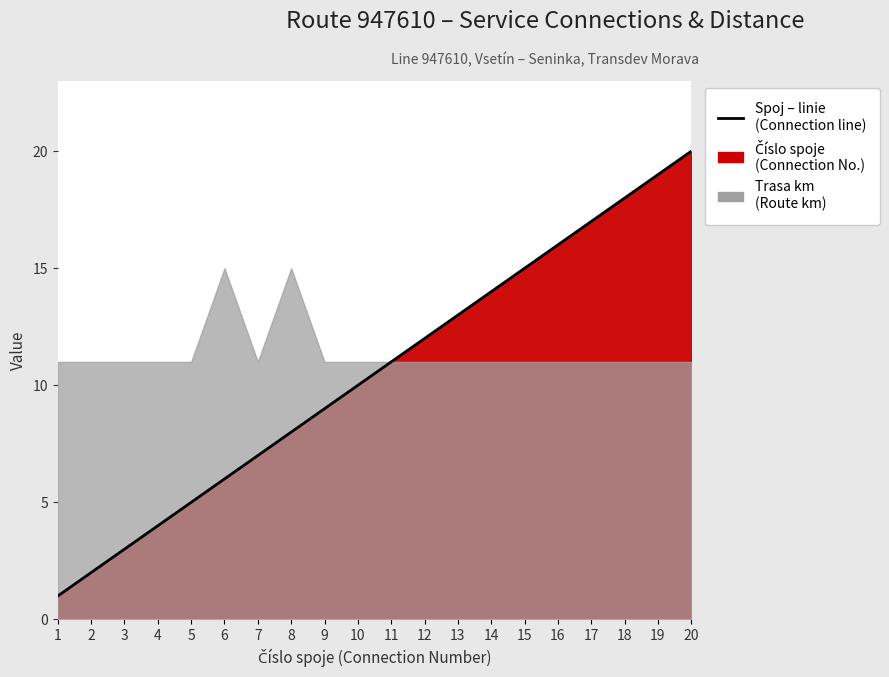

At which label is the value closest to 10?

10